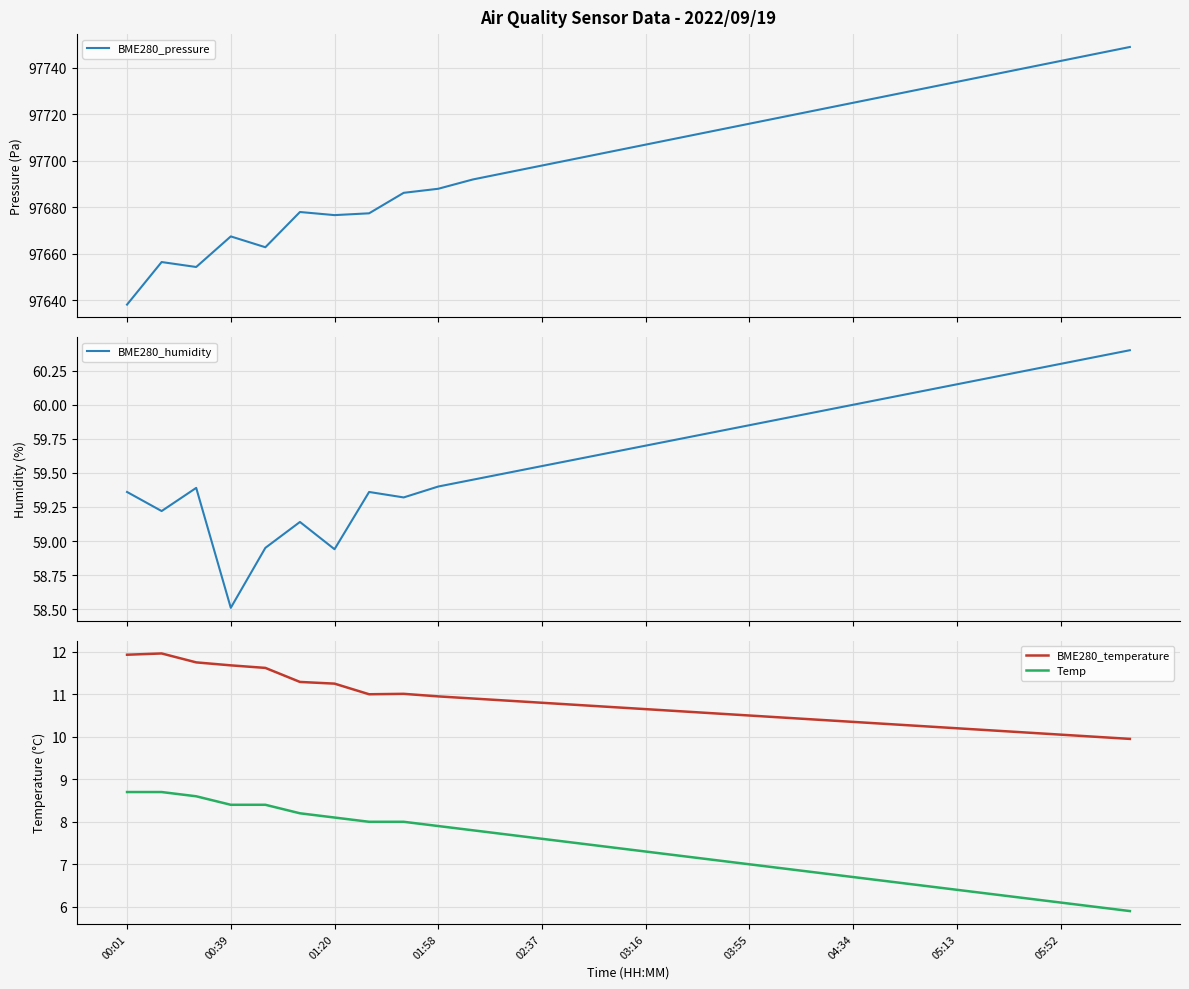

Is this an area chart (filled region under the line)?

No